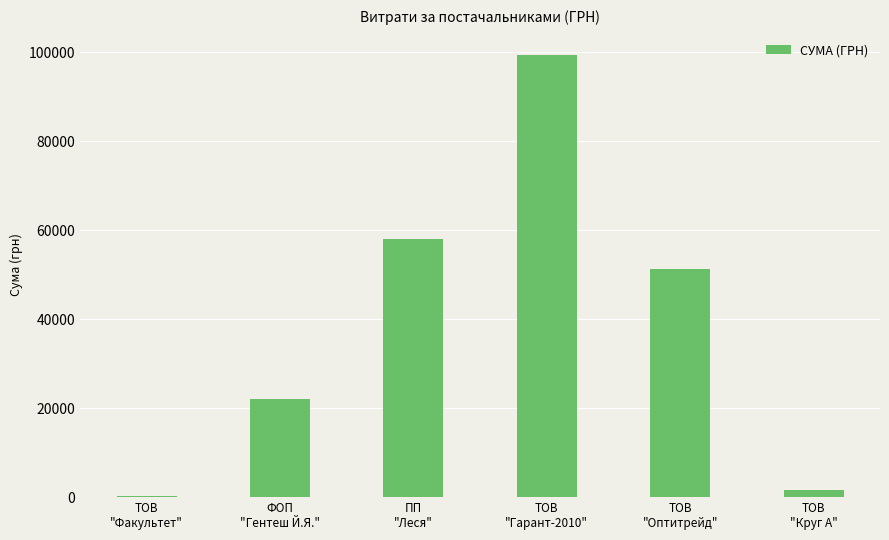

What is the difference between the values at ПП
"Леся" and ТОВ
"Гарант-2010"?

41338.2